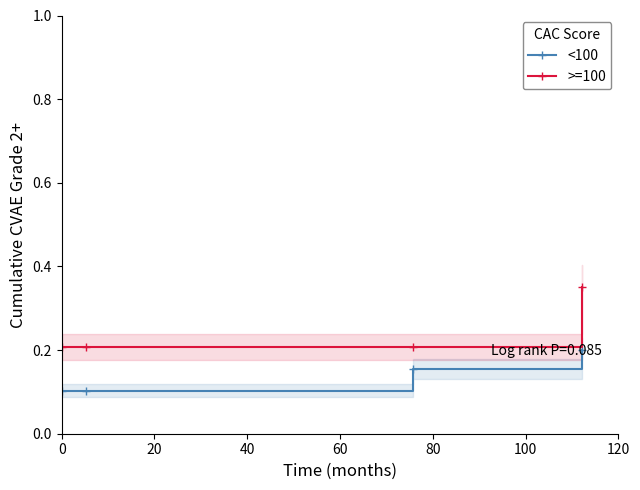

True or false: <100 has more than 2 interior local peaks.

False